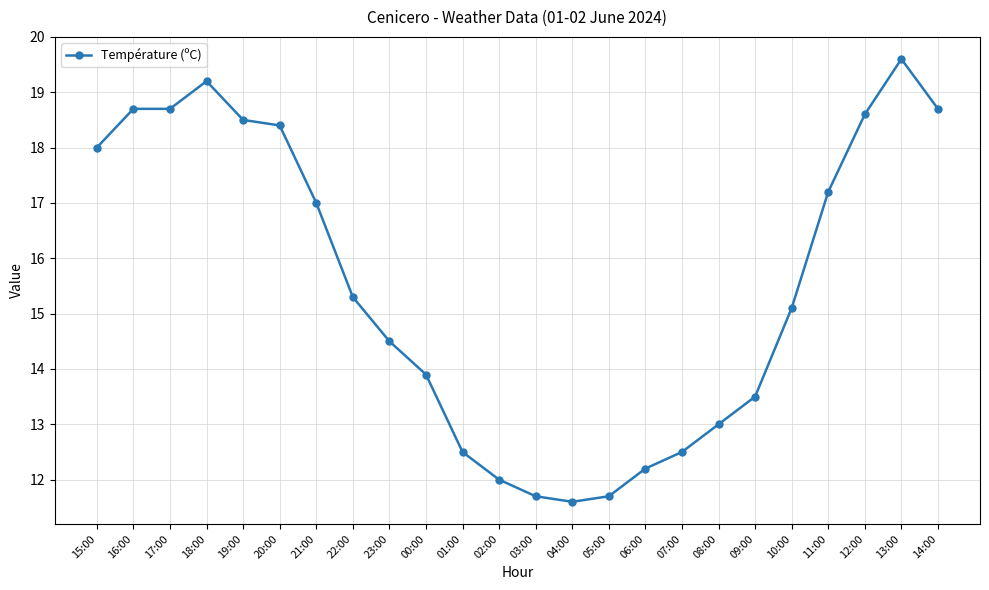

What is the minimum value shown in the chart?

11.6